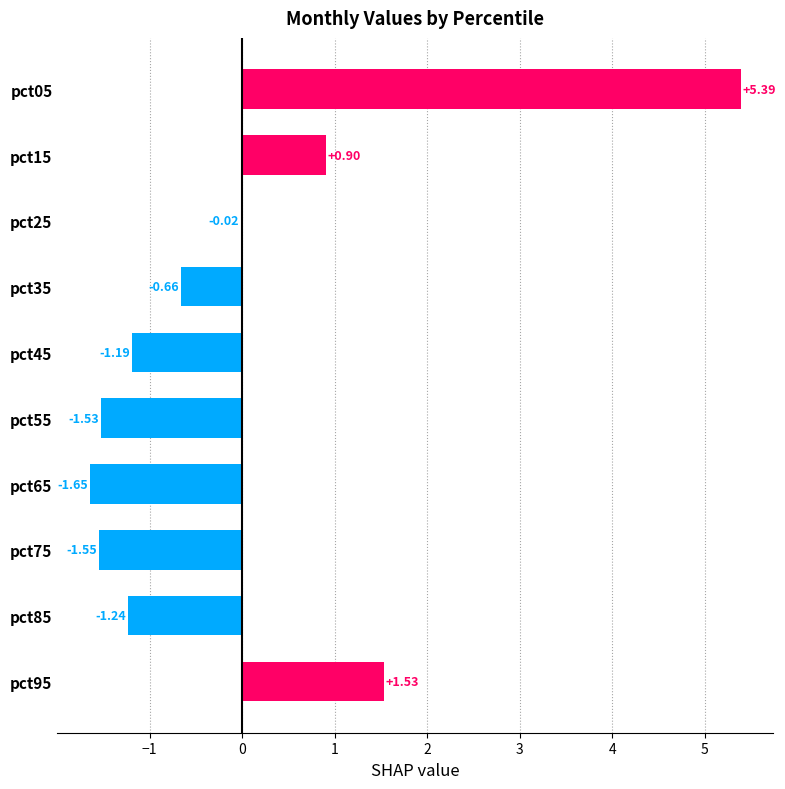

What is the change in value from pct65 to pct75?

+0.1